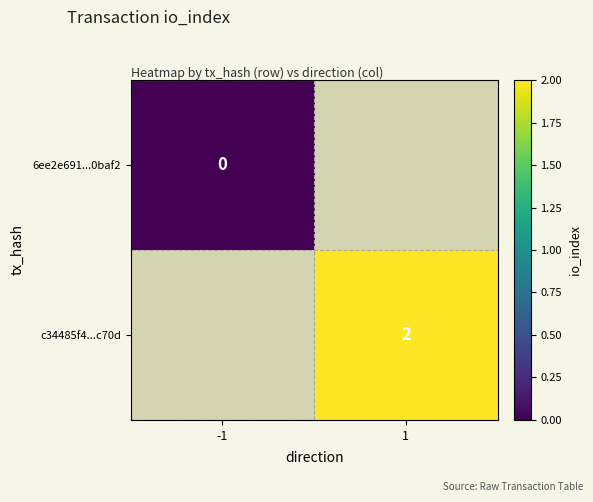

Is the value of c34485f4...c70d at 1 greater than the value of 6ee2e691...0baf2 at 1?

No